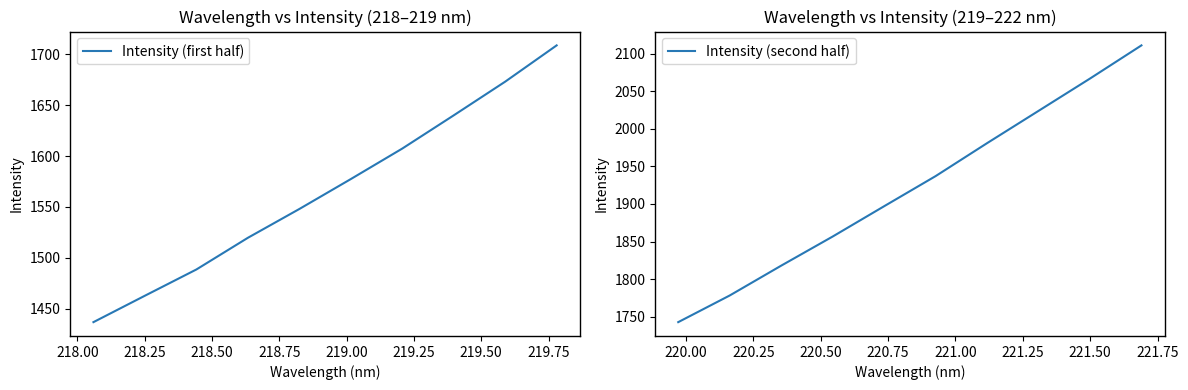

What is the highest value of the Intensity (first half) series?

1708.9